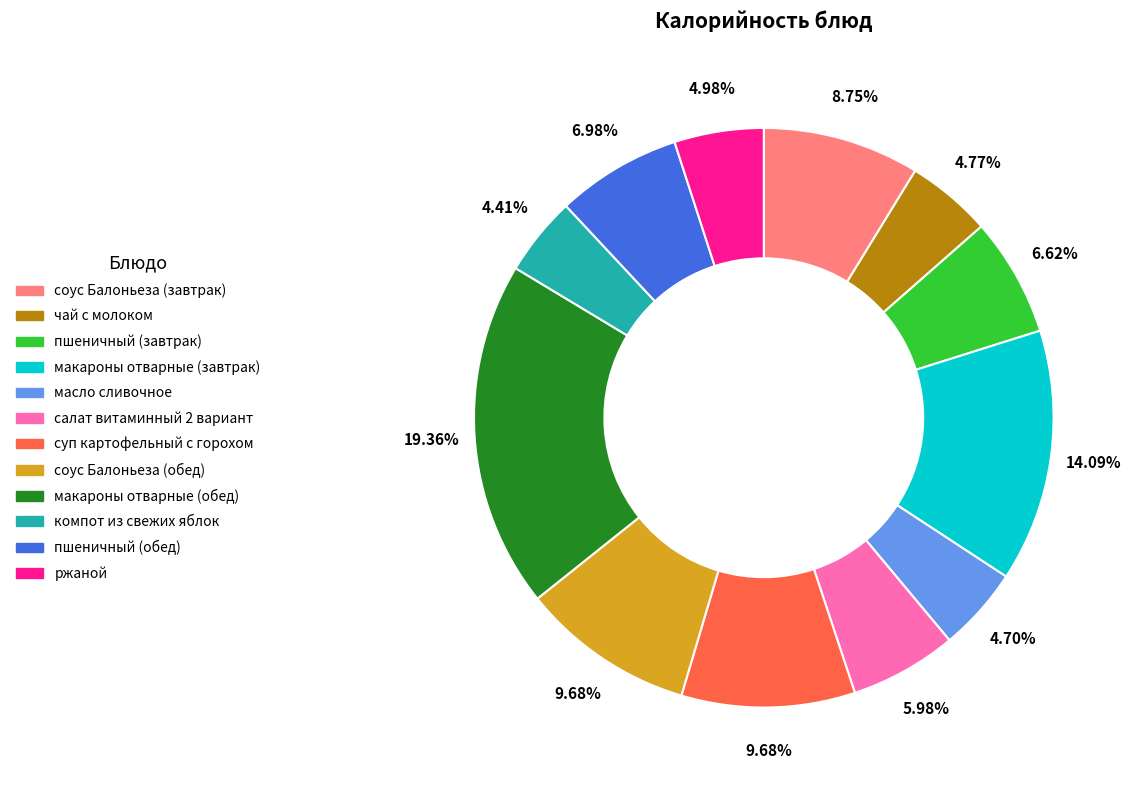

Which slice is the largest?

макароны отварные (обед)